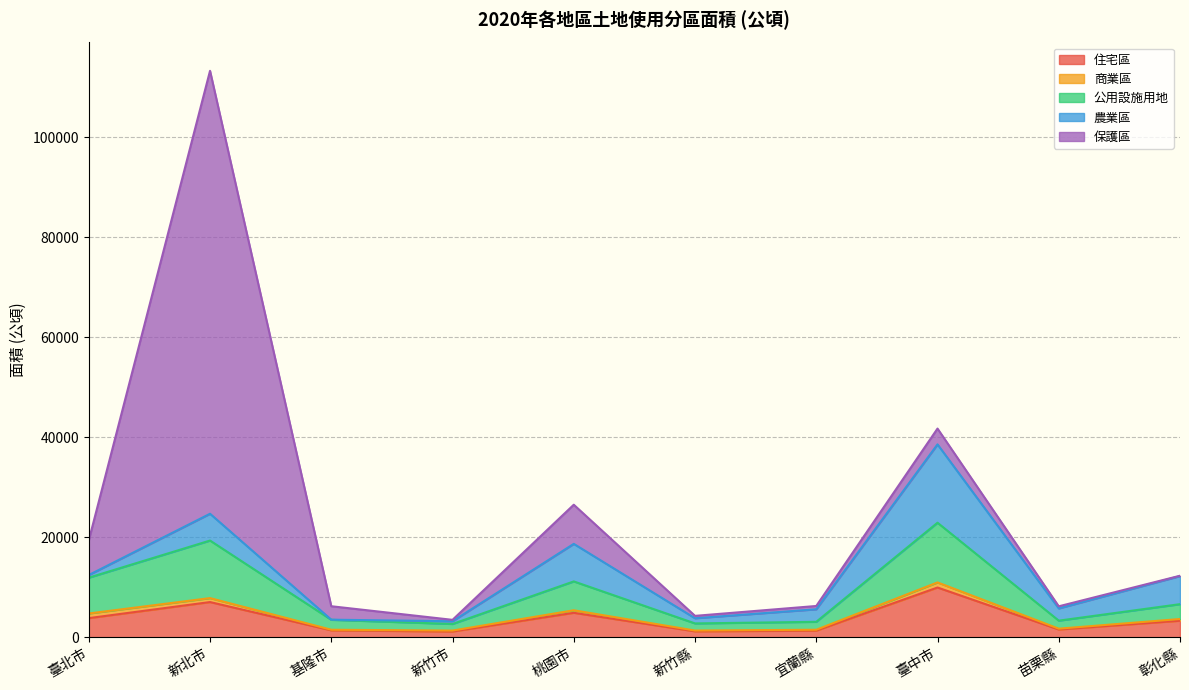

Which label corresponds to the largest value in the chart?

新北市